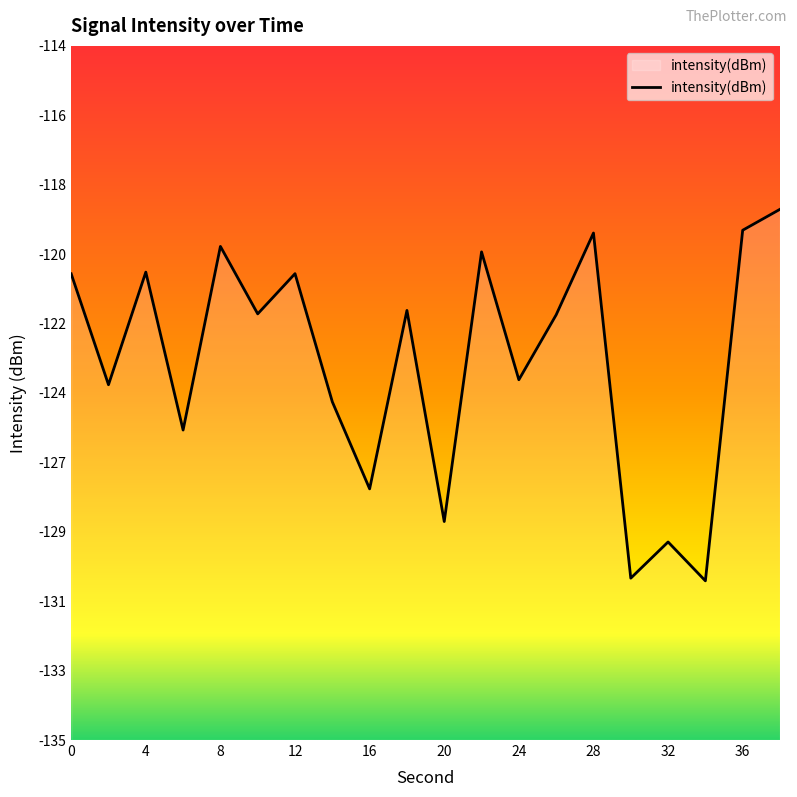

How many lines are shown in the chart?

1